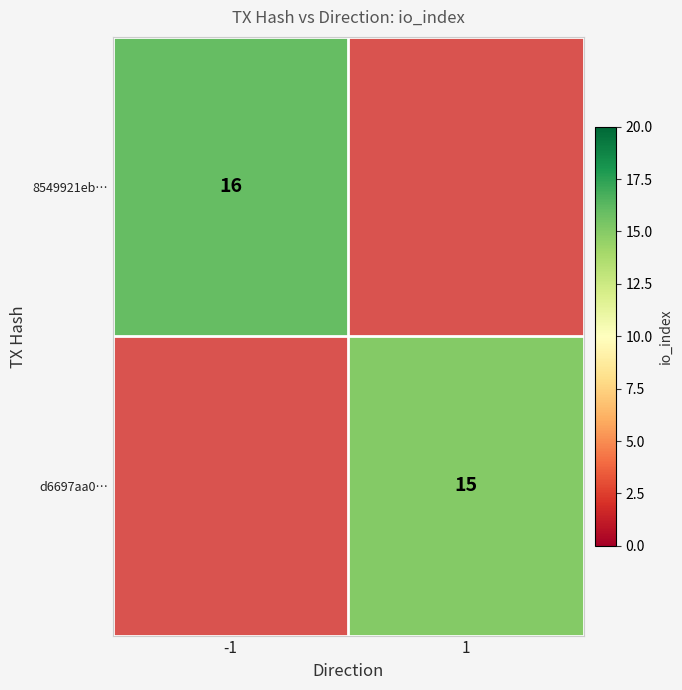

What is the smallest value displayed?

15.0